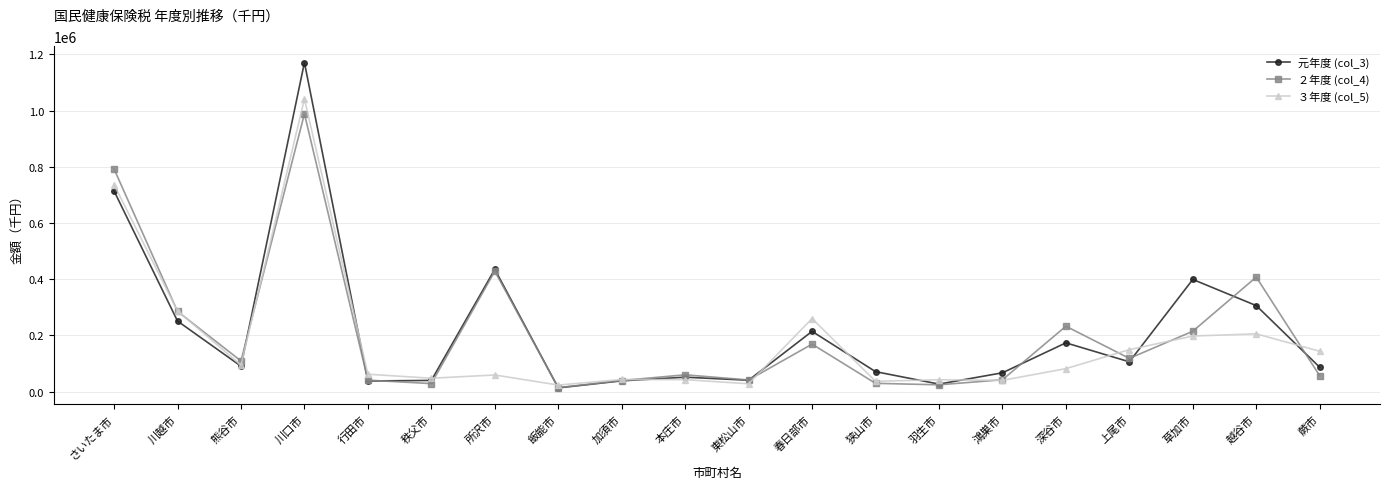

True or false: ３年度 (col_5) has a value of 204158 at 上尾市.

False